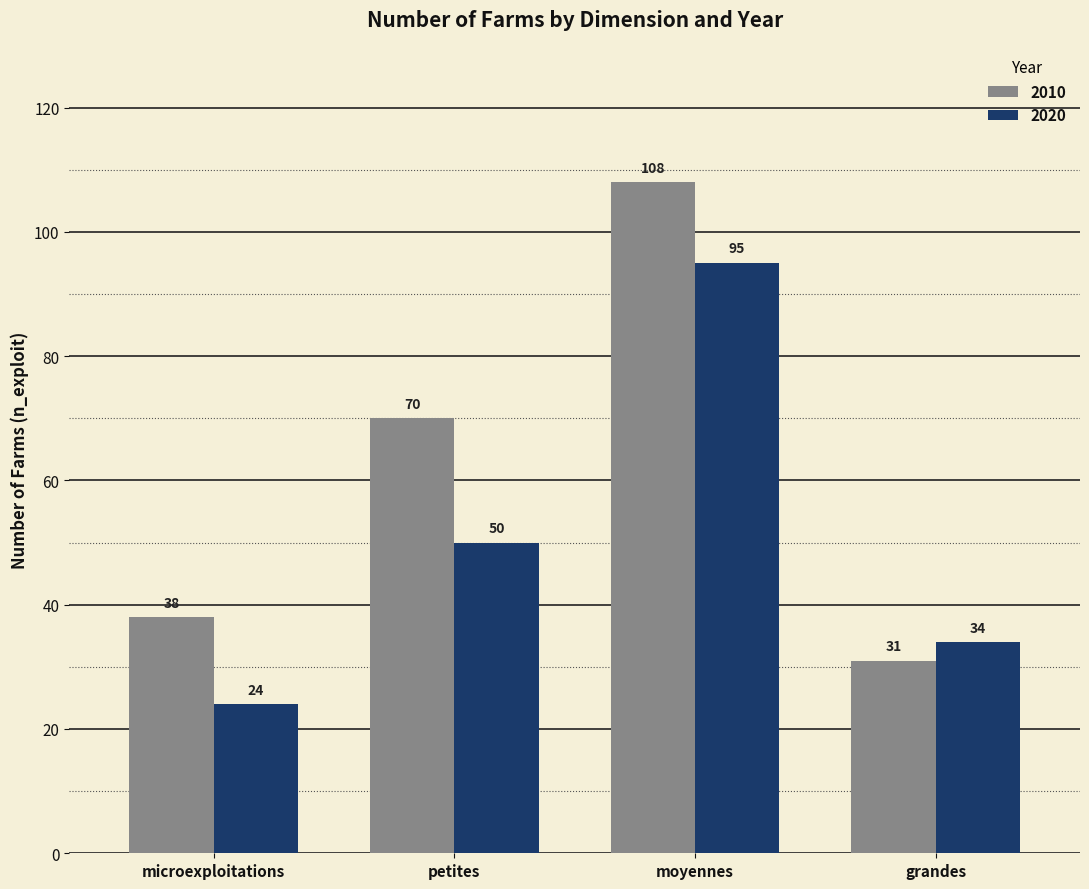

What are all the series names shown in the legend?

2010, 2020